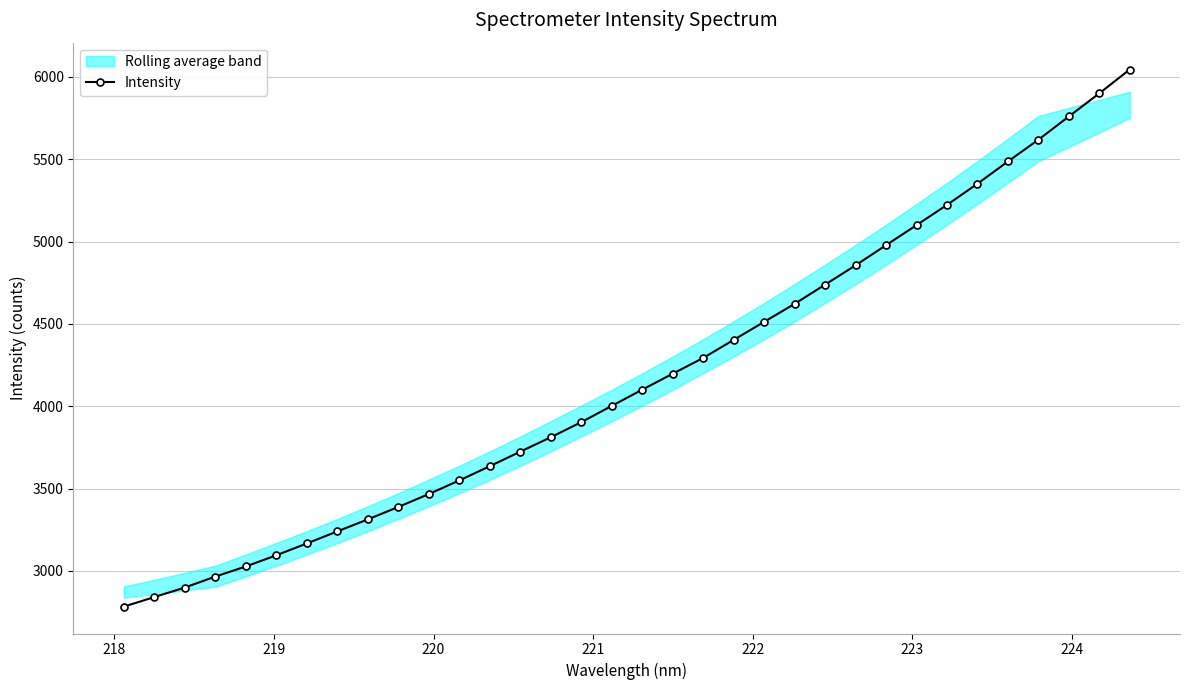

What is the maximum value for Intensity?

6044.6